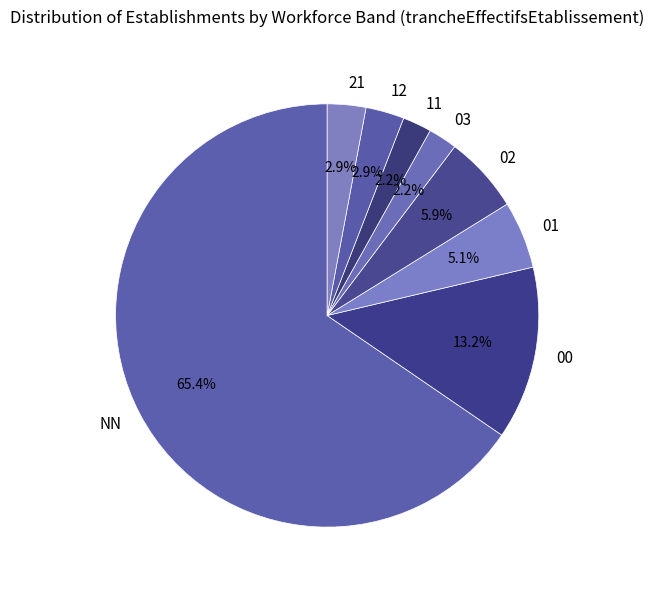

Count the number of slices in the pie.

8